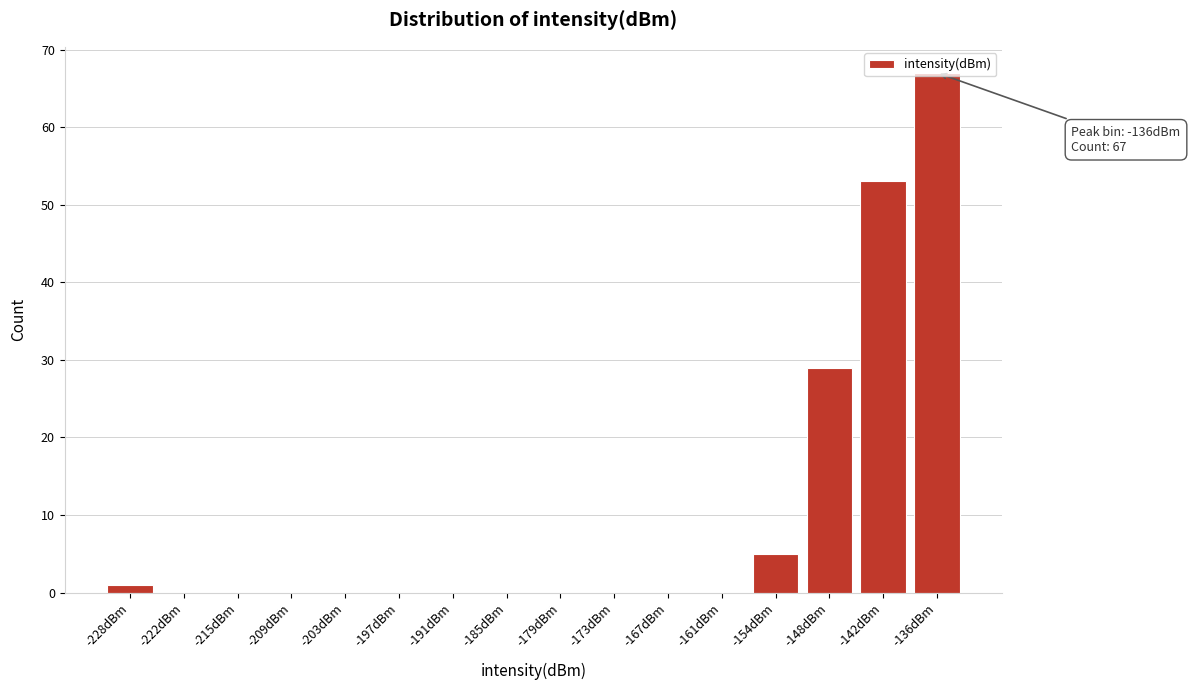

Between -154dBm and -167dBm, which is larger?

-154dBm